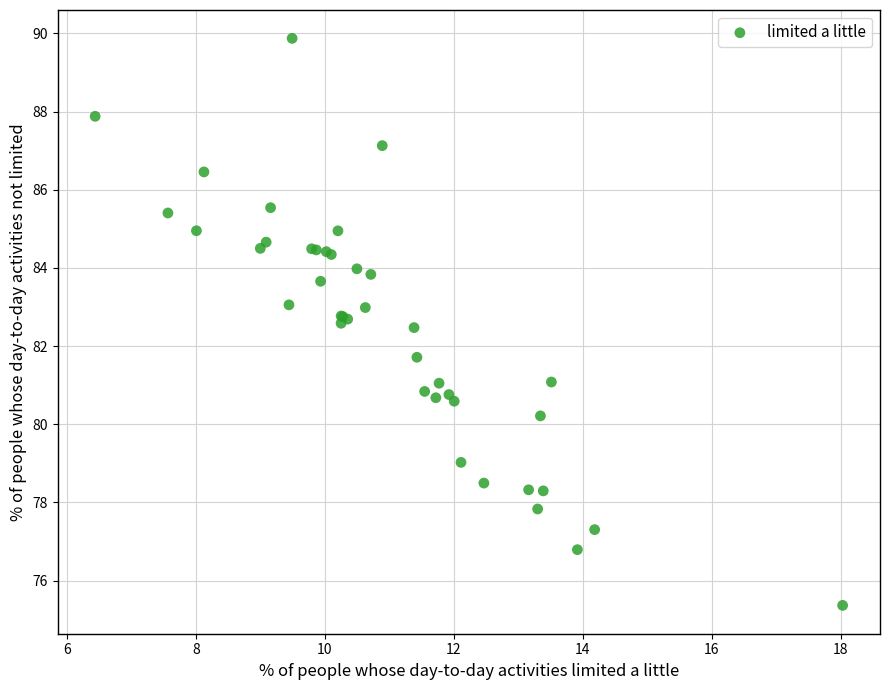

What Y value in the scatter plot is closest to 82?

81.7